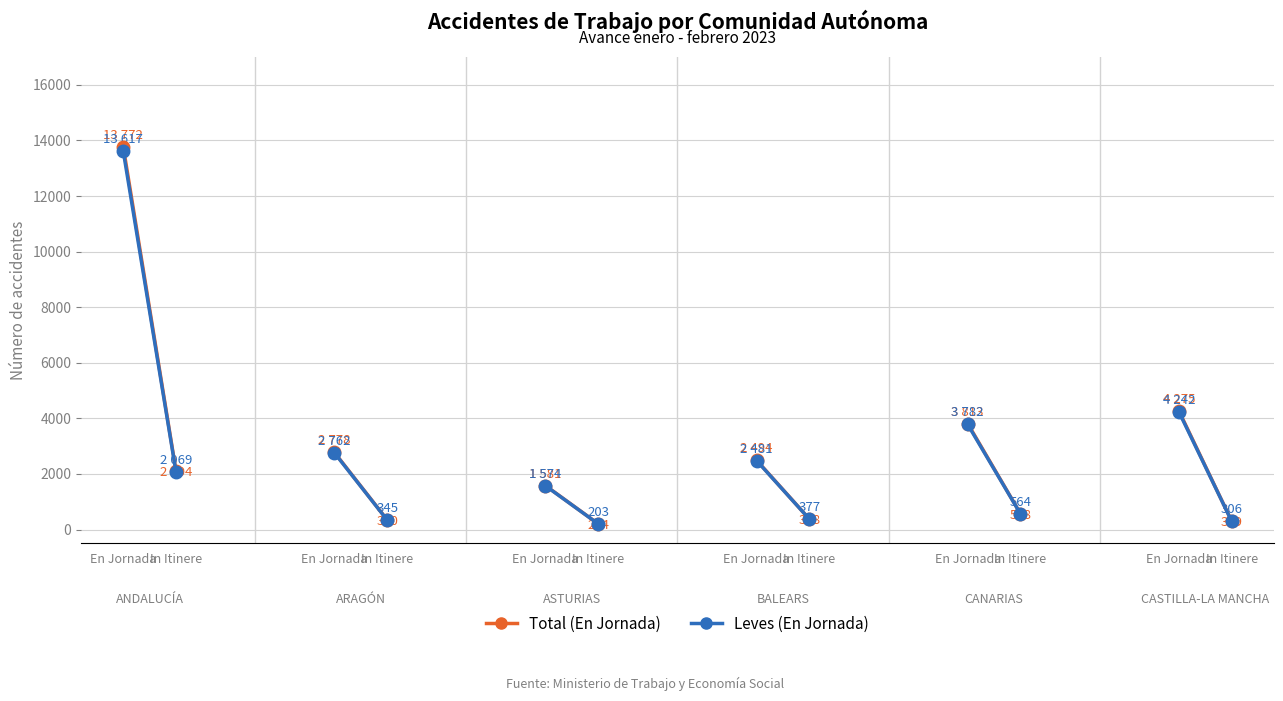

At how many categories does at least one series exceed 3922?

1